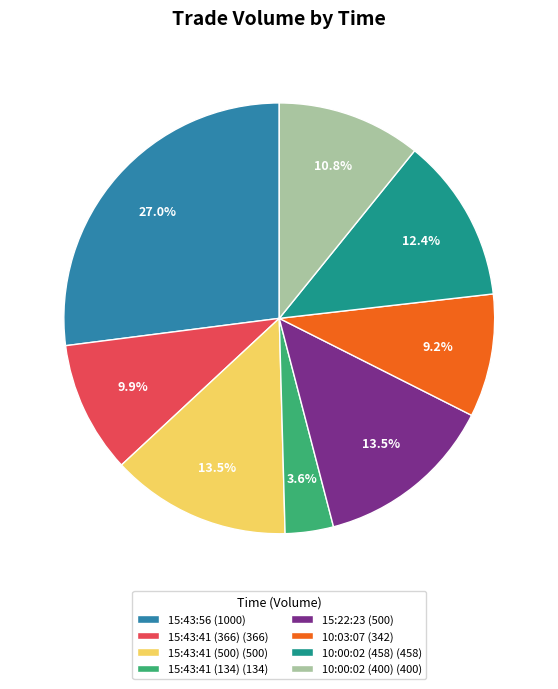

Is 10:00:02 (458) the majority of the pie?

No